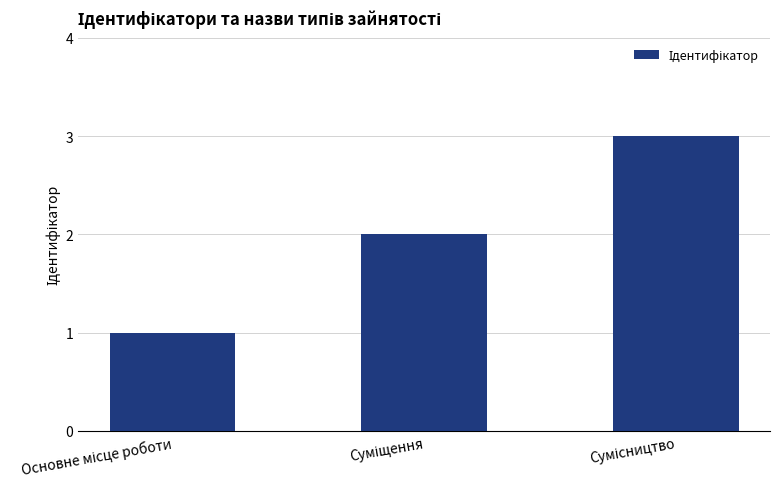

What is the maximum value shown in the chart?

3